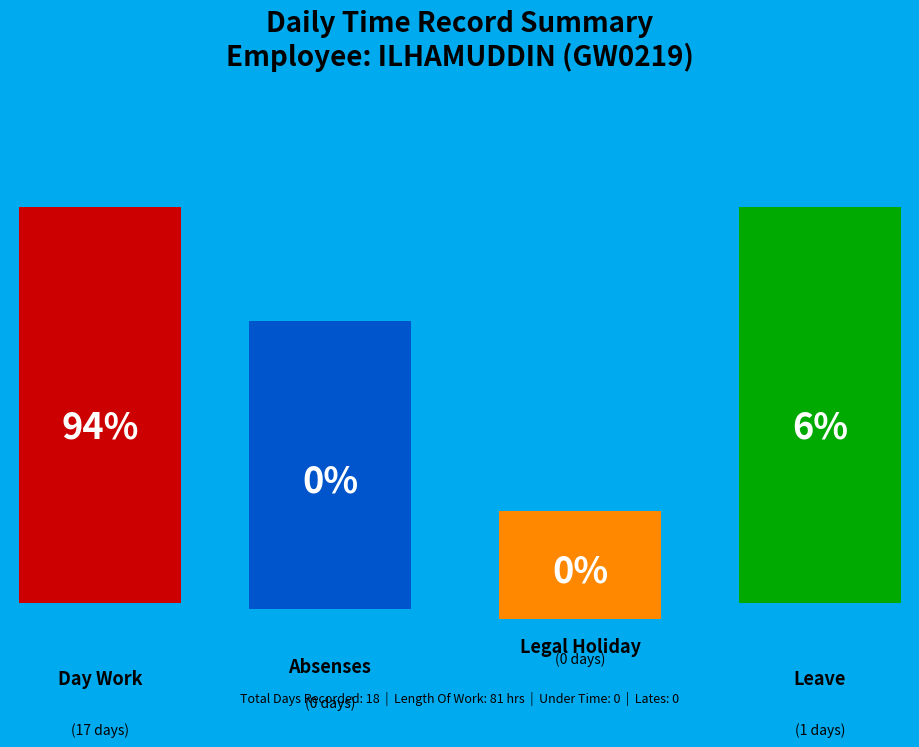

Which category has the smallest portion of the pie?

Absenses